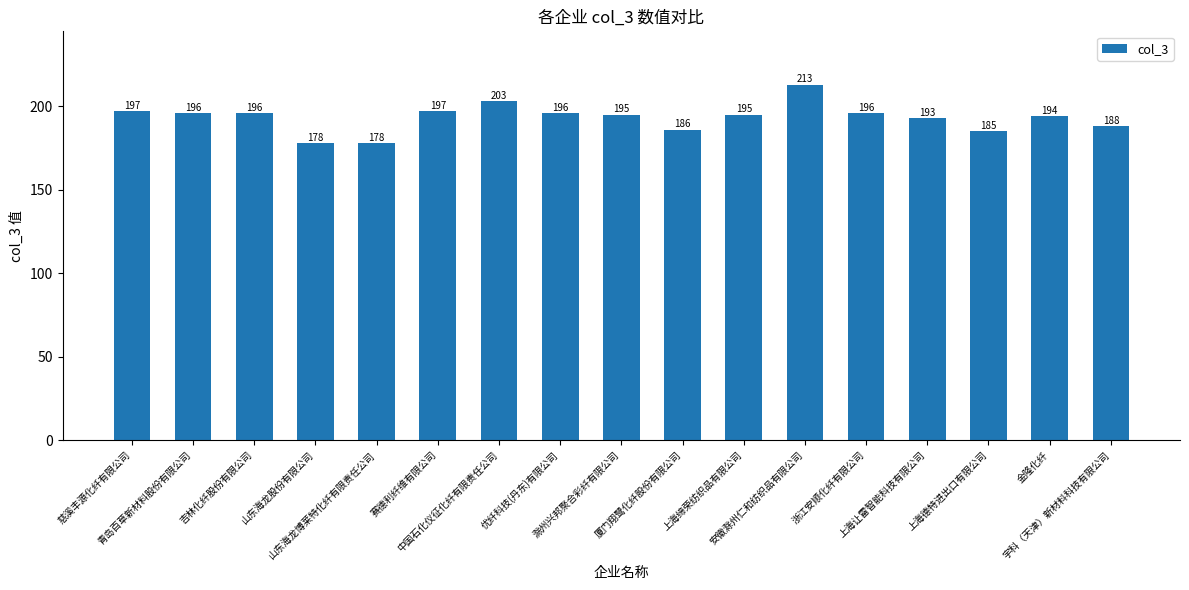

Read the value at 金隆化纤, to the nearest 5.

195